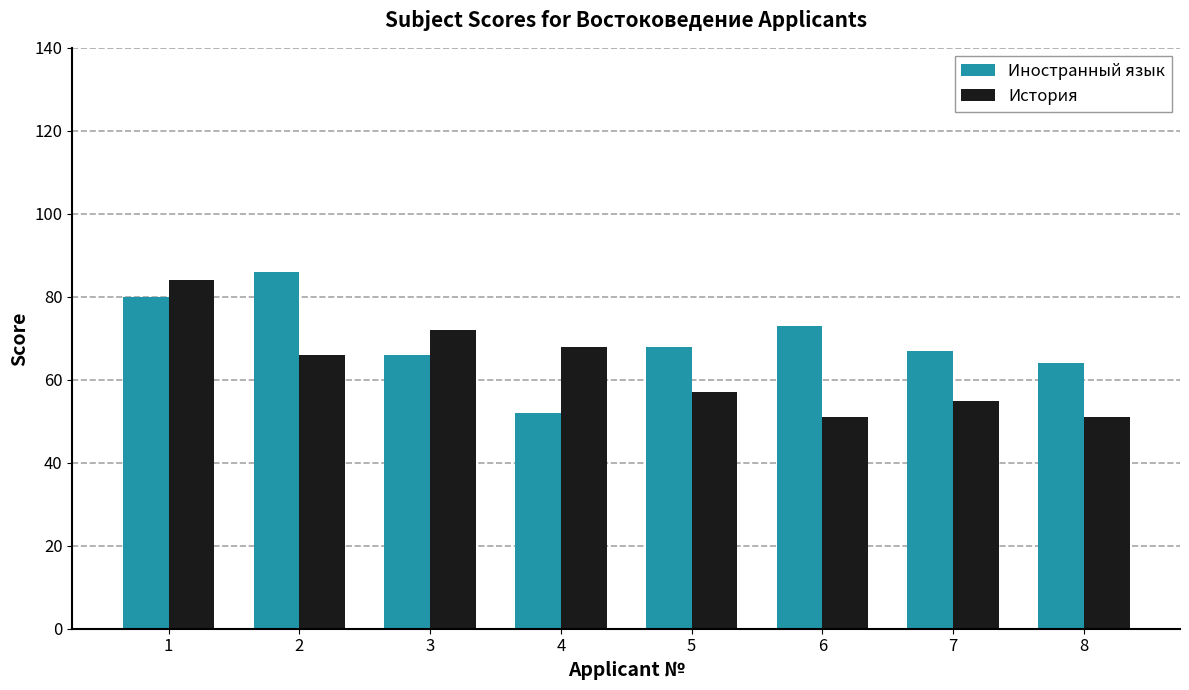

What is the value of the История bar at the 6th from the left?

51